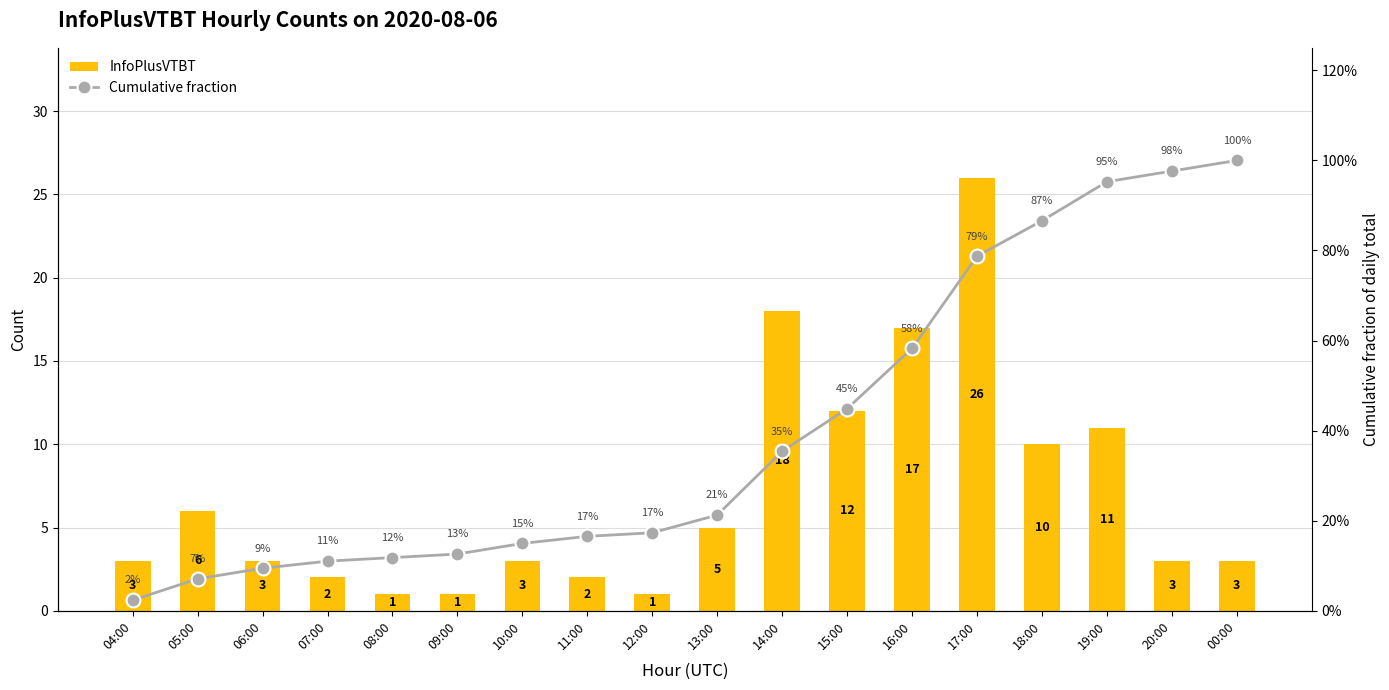

What is the sum of all Cumulative fraction values?

7.2